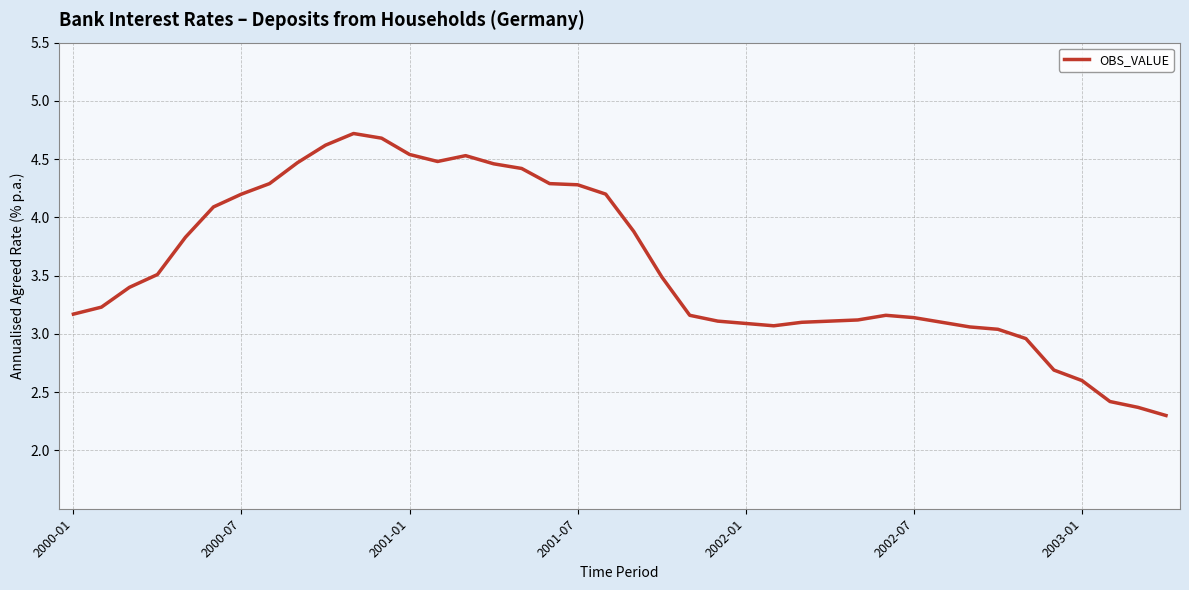

What is the minimum value shown in the chart?

2.3